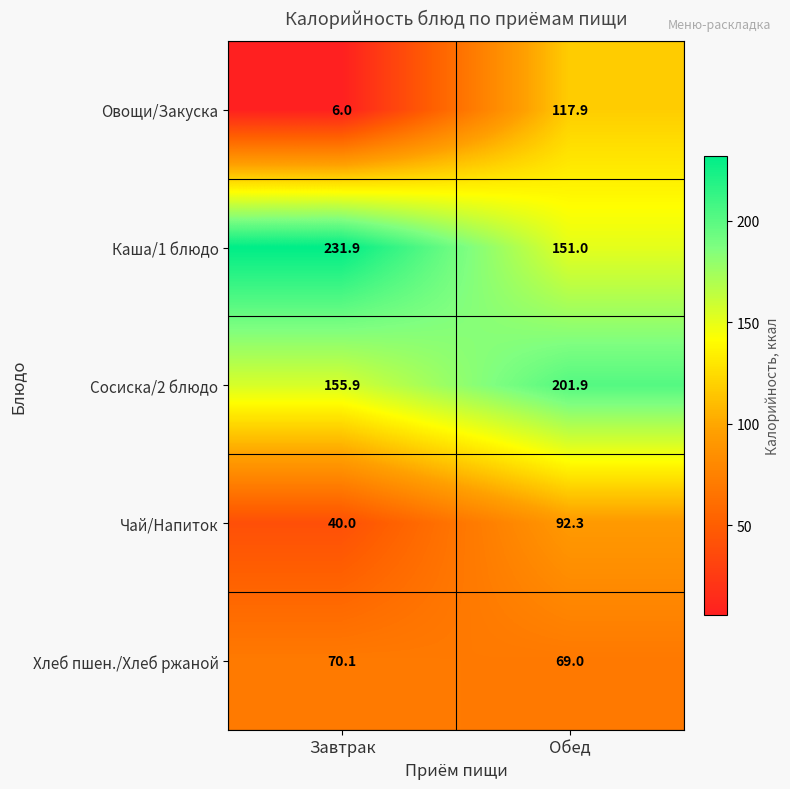

At Завтрак, list the series in order from largest to smallest.

Каша/1 блюдо, Сосиска/2 блюдо, Хлеб пшен./Хлеб ржаной, Чай/Напиток, Овощи/Закуска